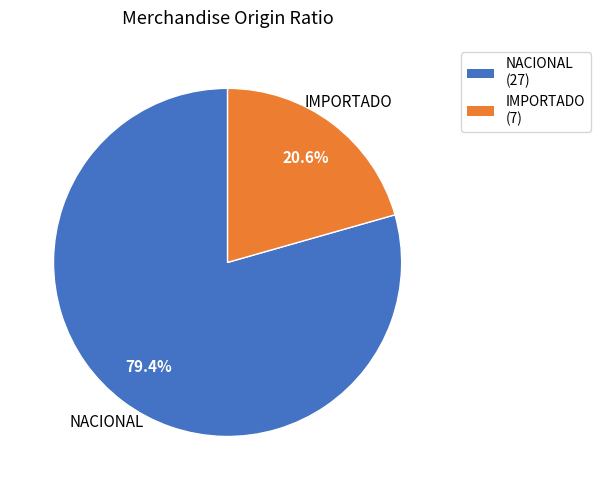

What percentage is the IMPORTADO slice, to the nearest percent?

21%